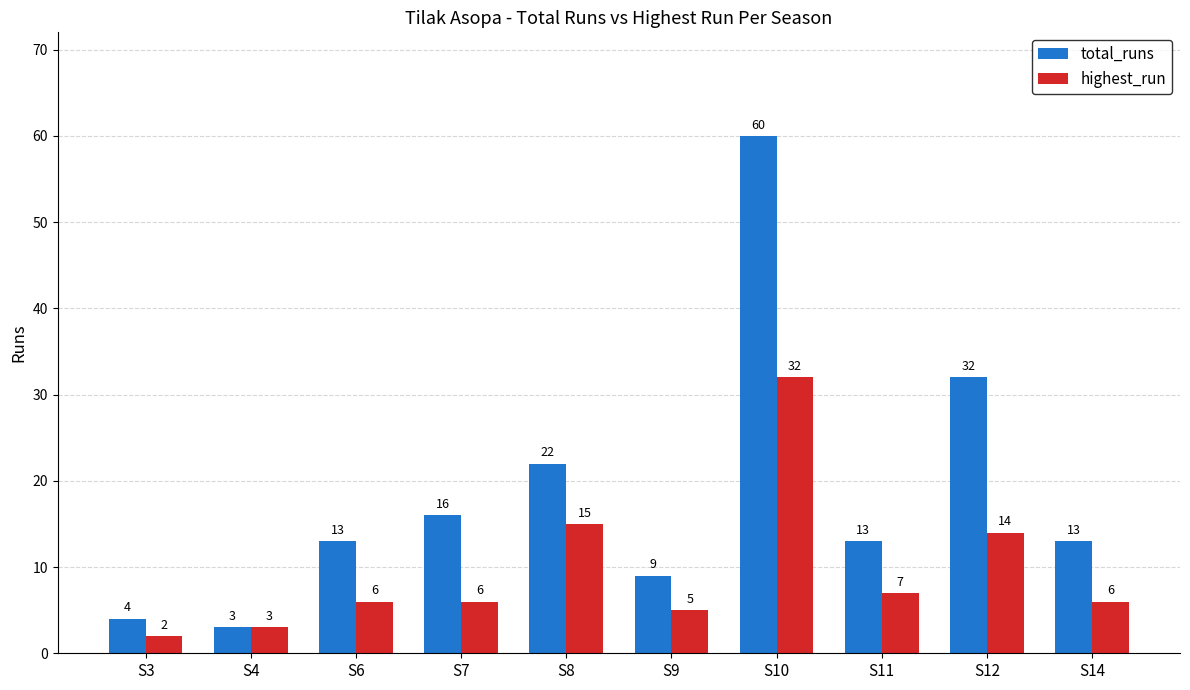

Rank the series by their maximum value, from lowest to highest.

highest_run, total_runs